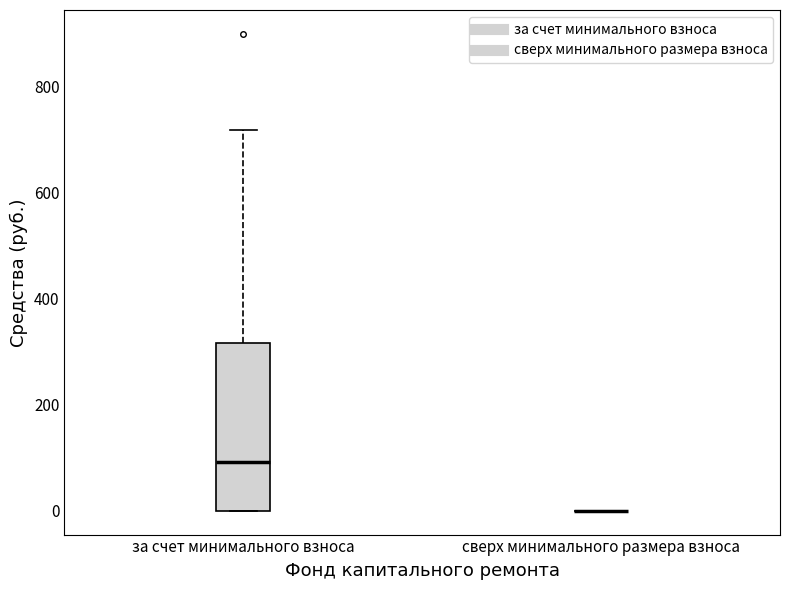

Comparing the boxes themselves (not the whiskers), which one is the tallest?

за счет минимального взноса